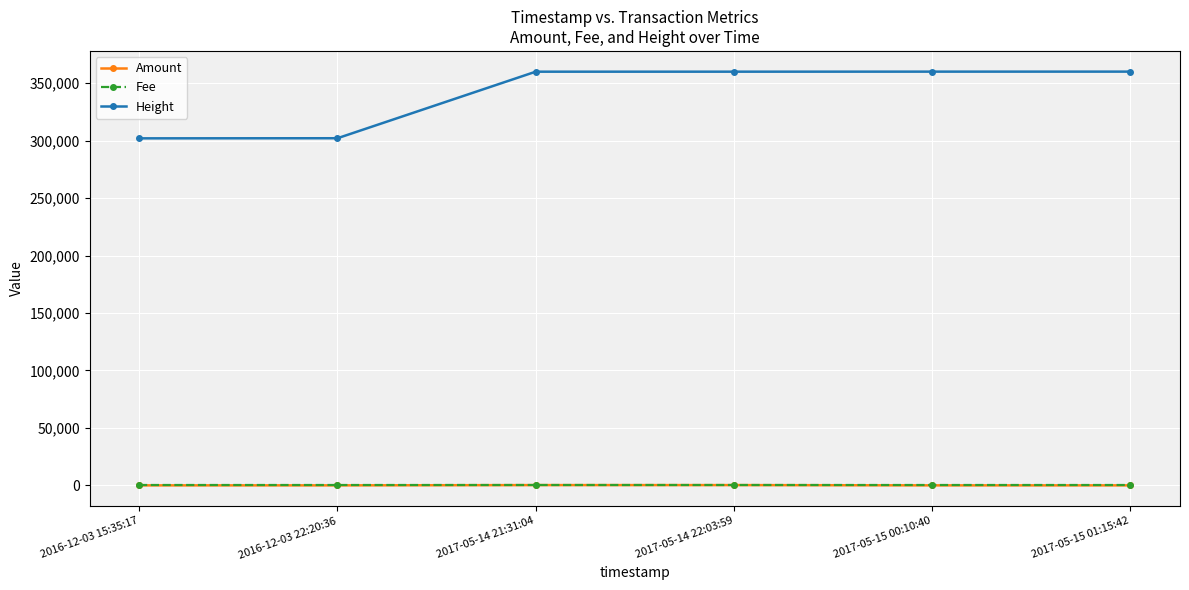

What is the label of the 6th point from the left?

2017-05-15 01:15:42